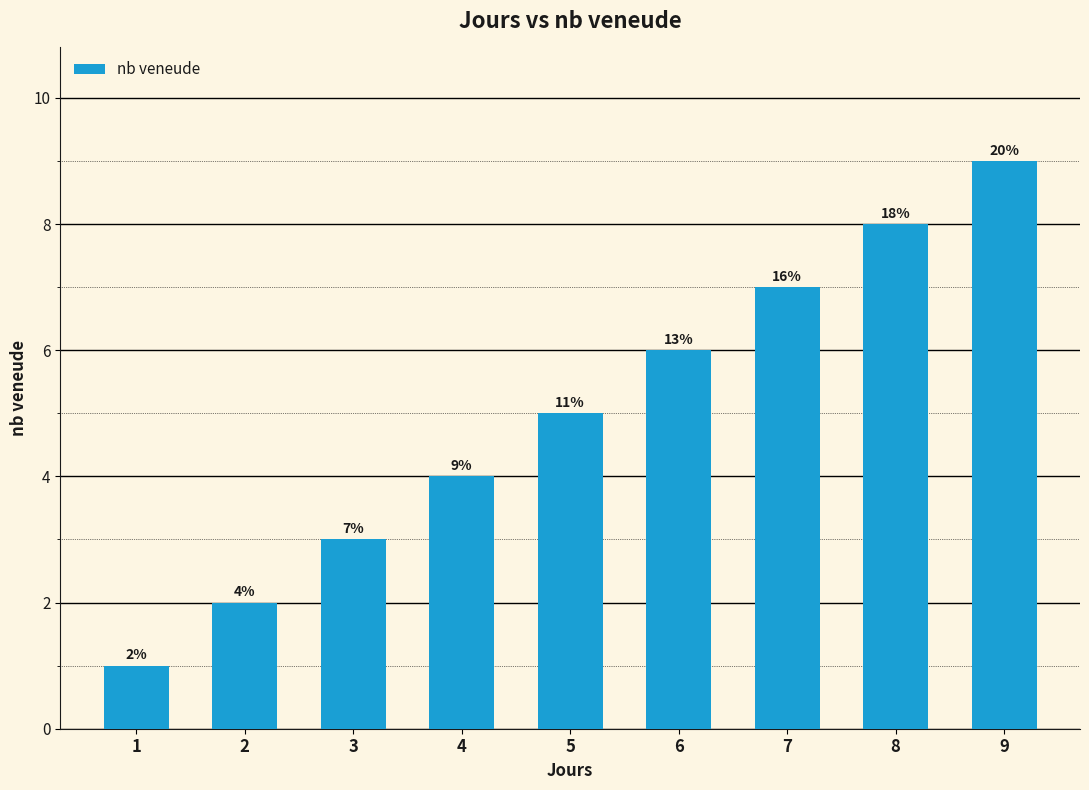

What is the difference between the maximum and minimum values?

8